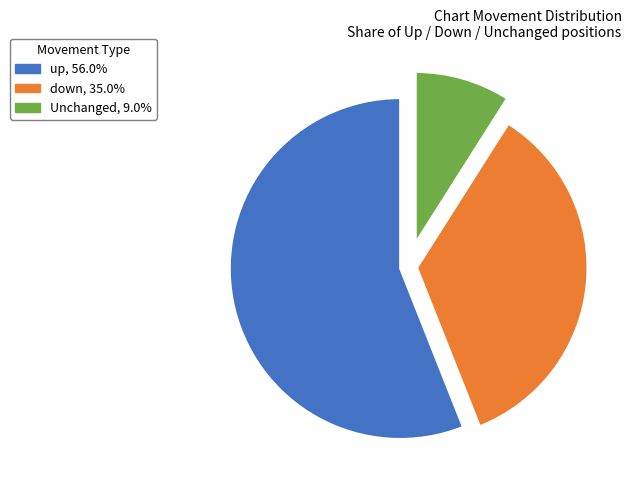

Is there any slice that represents more than half of the pie?

Yes